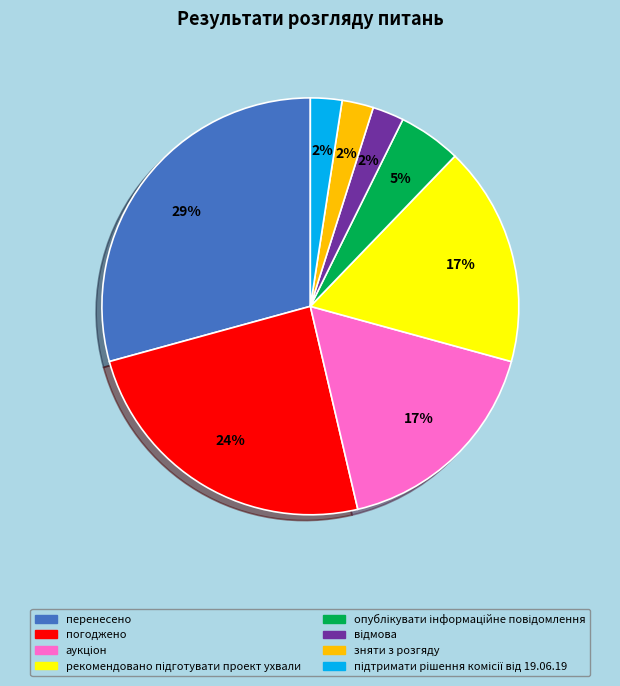

The зняти з розгяду slice represents 17% of the pie. True or false?

False